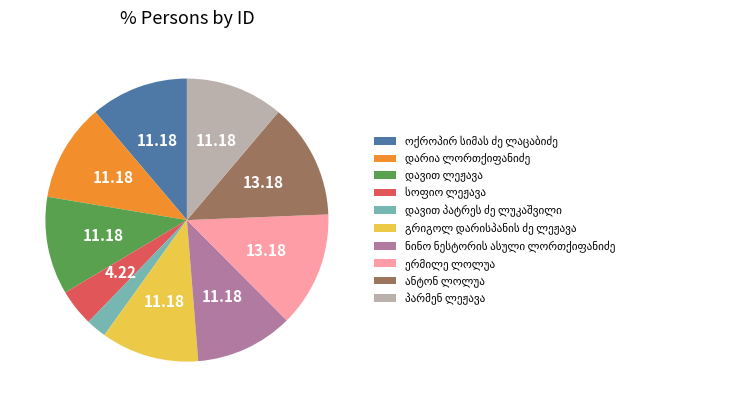

Is there a majority slice in this chart?

No